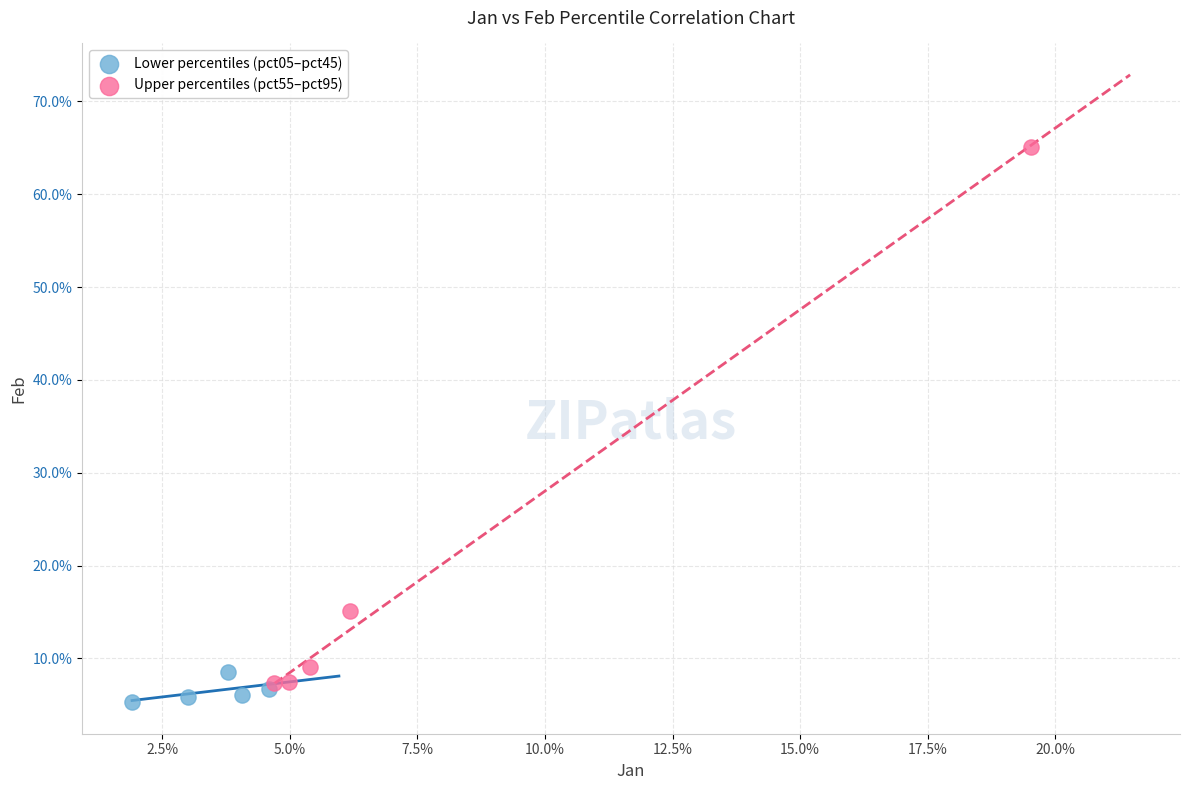

Which series reaches the minimum Y coordinate?

Lower percentiles (pct05–pct45)